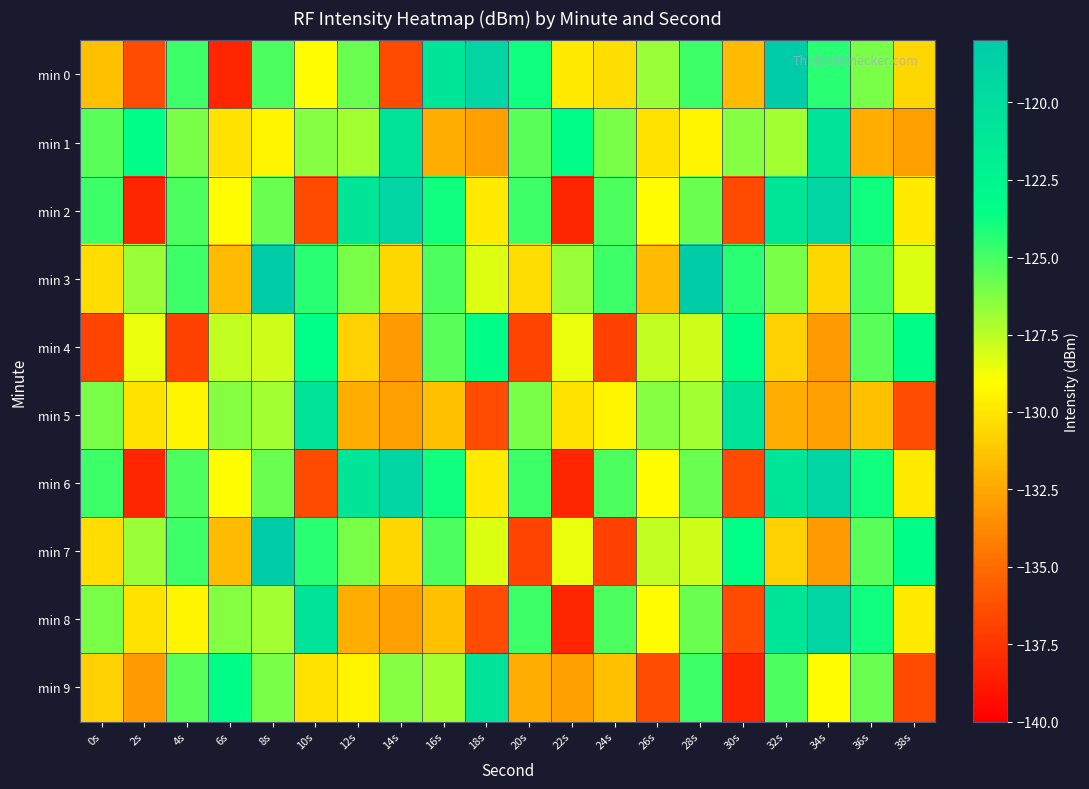

Between 22s and 26s, which is larger?

26s